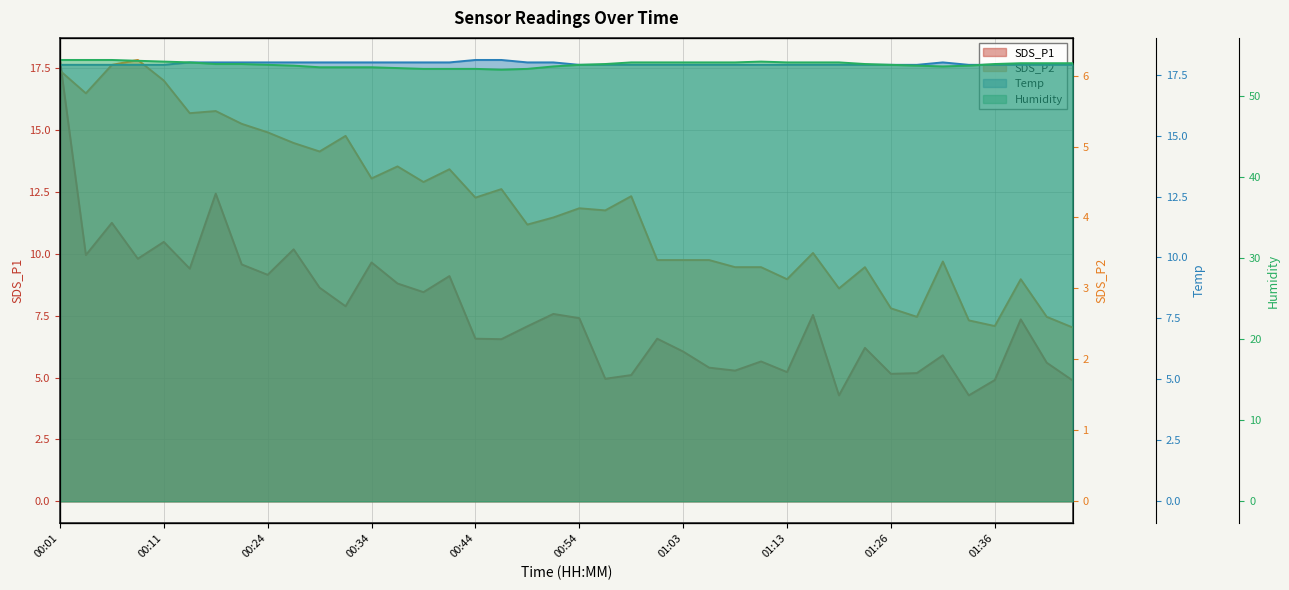

Which label corresponds to the largest value in the chart?

00:01